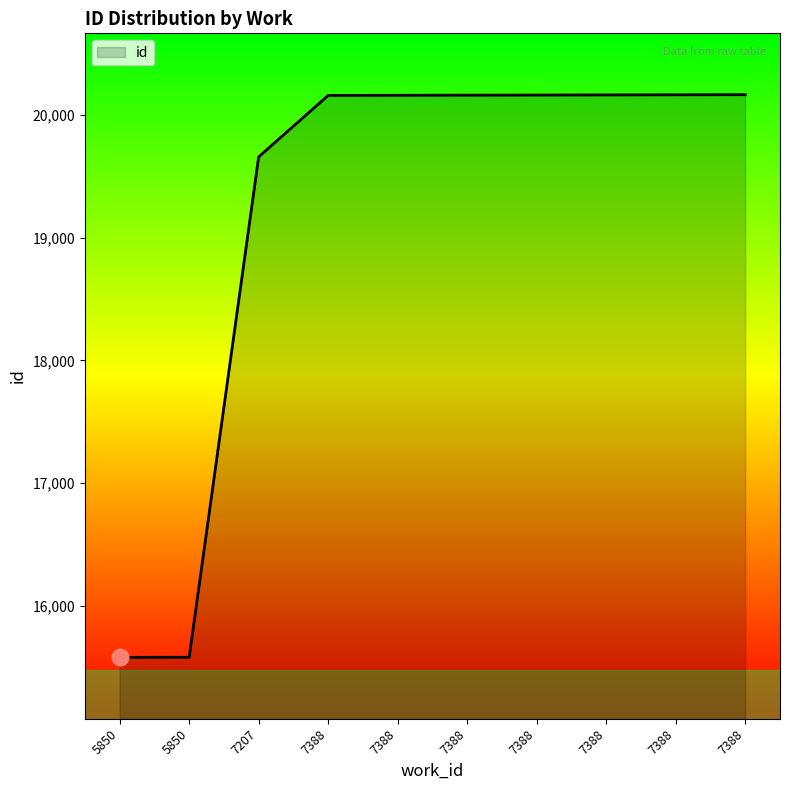

Does the chart display data point markers on the line(s)?

No